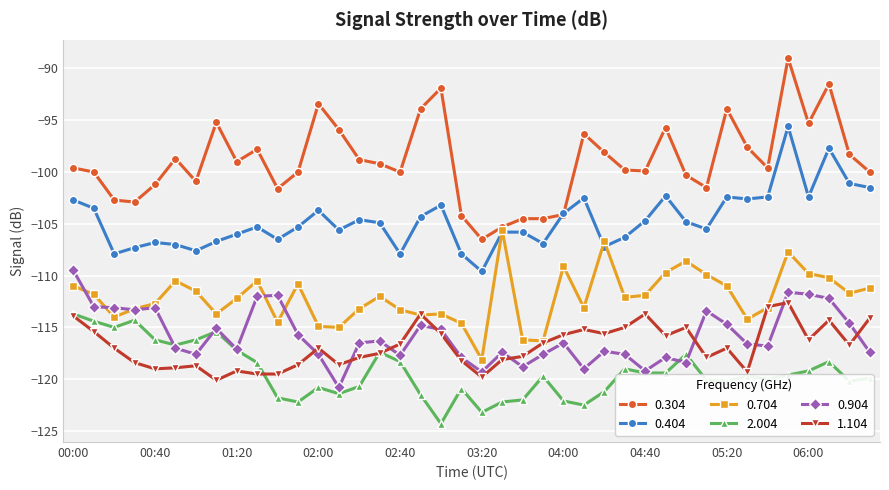

Which series has the largest total across all categories?

0.304